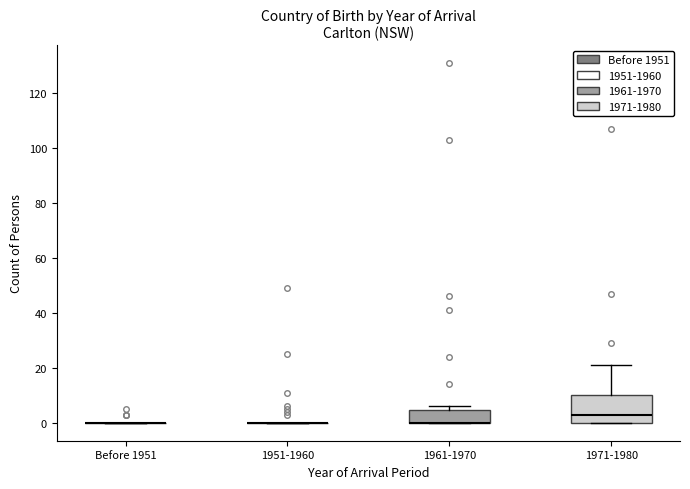

Where does the median line of the box for 1971-1980 sit on the y-axis? The values are not printed on the chart, so give them approximately, as read against the axis.

4